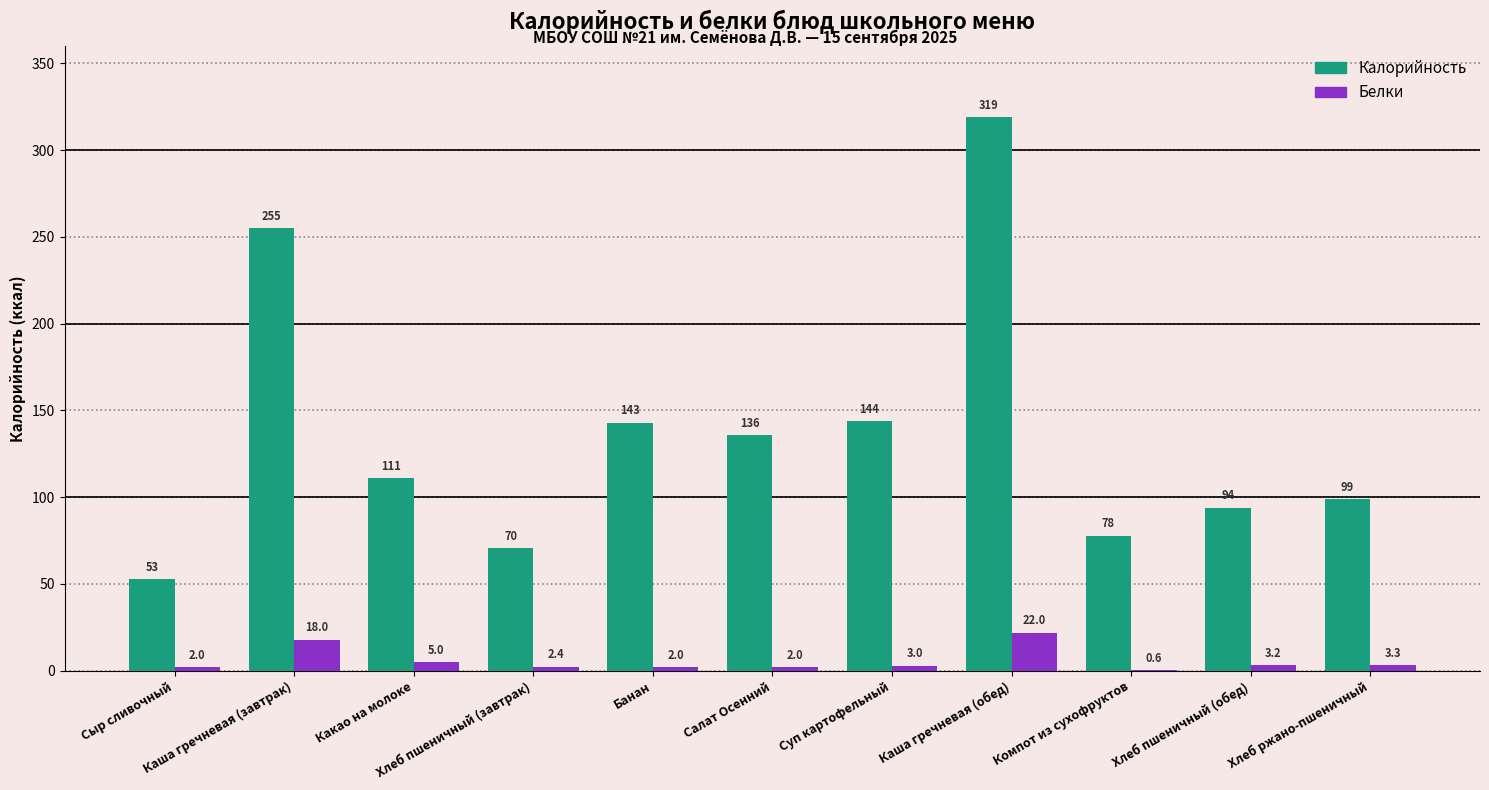

What is the maximum value shown in the chart?

319.0